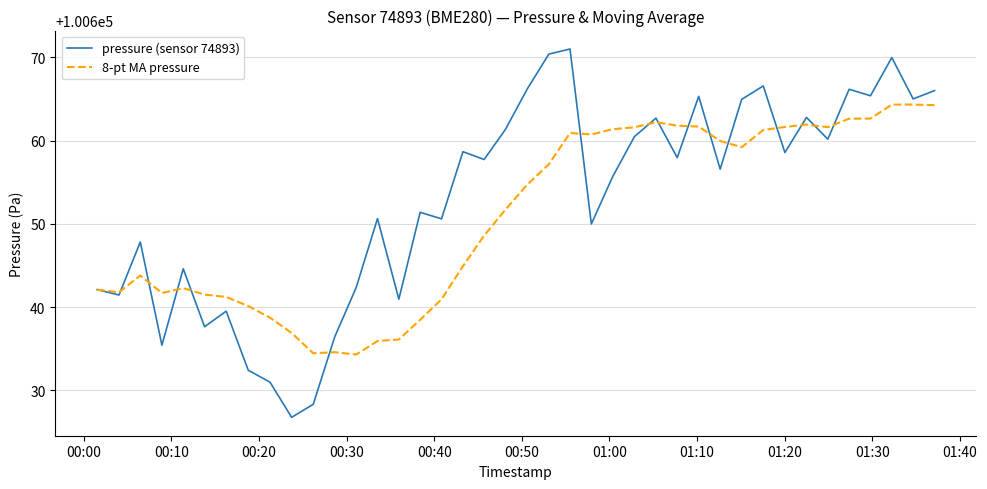

What is the maximum value shown in the chart?

100671.0